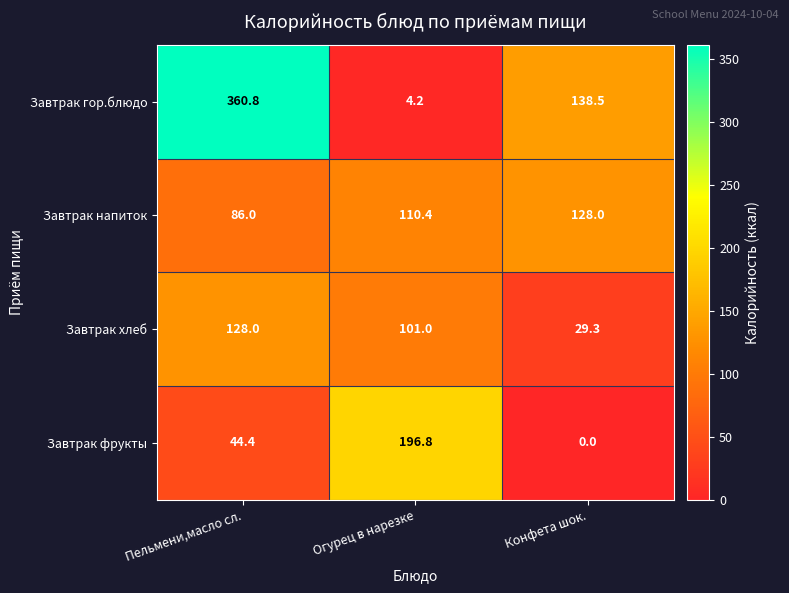

Is it true that Завтрак фрукты equals 0.0 at Конфета шок.?

True